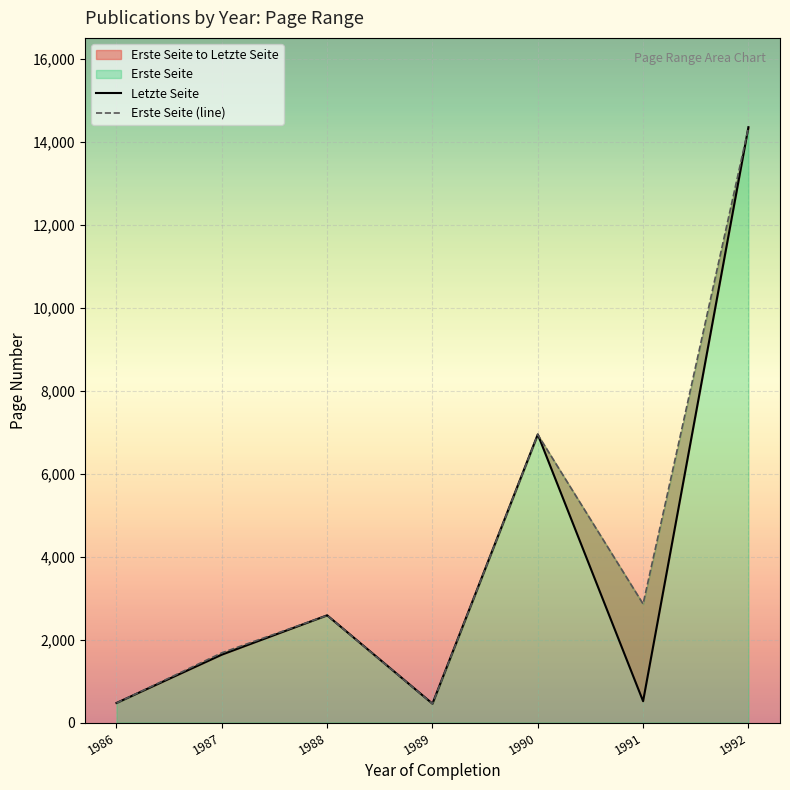

Read the Letzte Seite value at 1989.

455.0